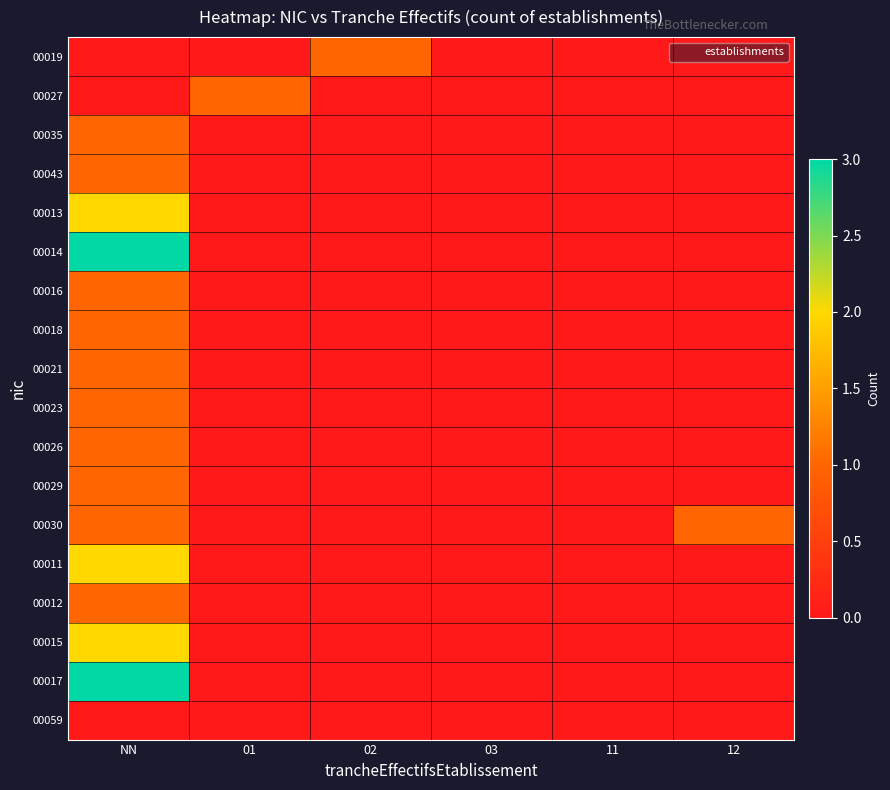

At which category is the sum across all series the highest?

NN